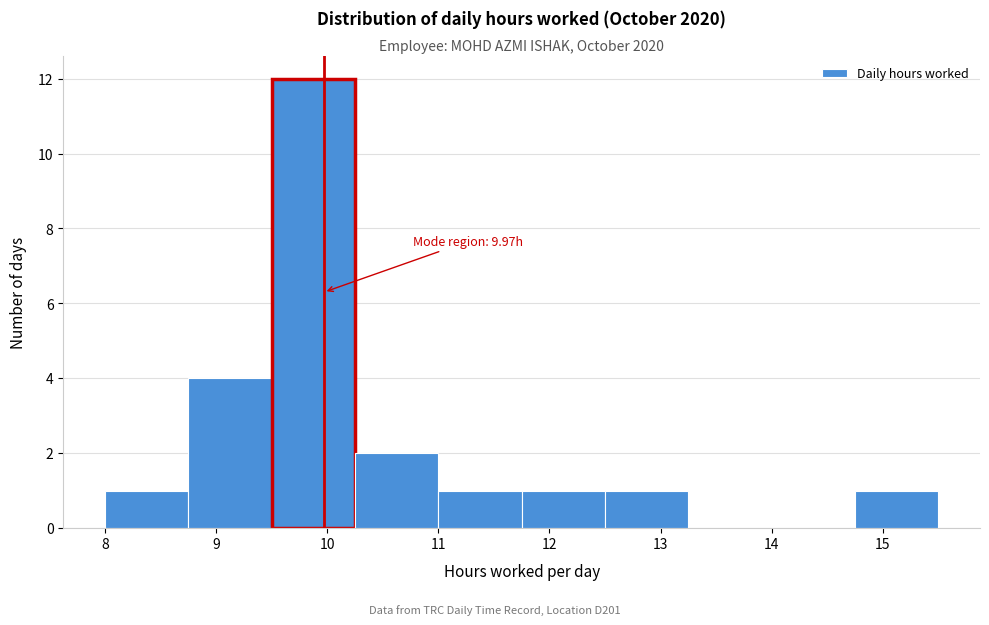

Over which range of the x-axis is the bar tallest?

9.50 to 10.25